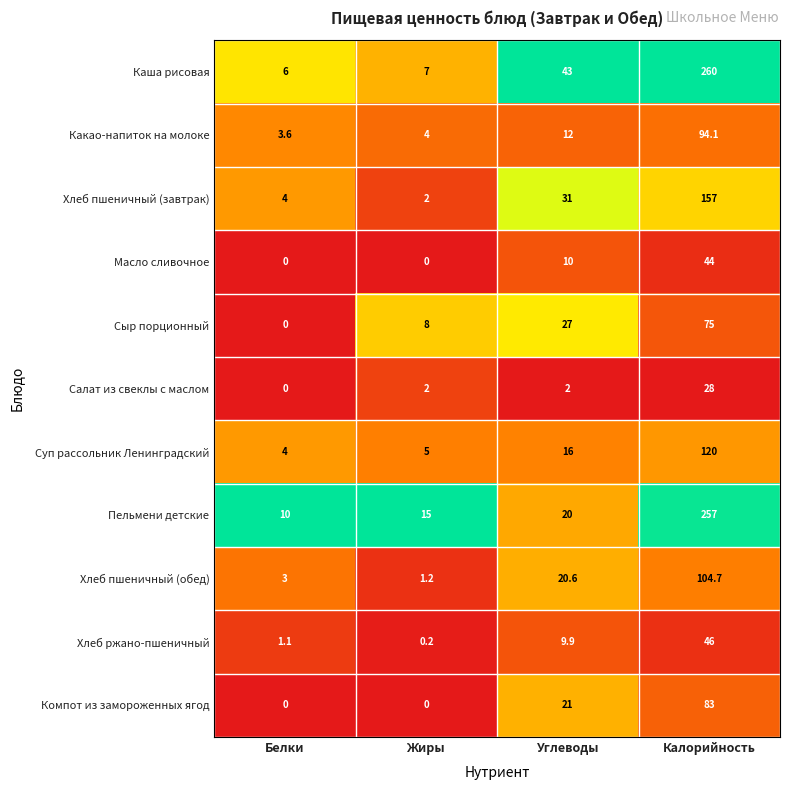

Which series has the widest spread of values?

Каша рисовая